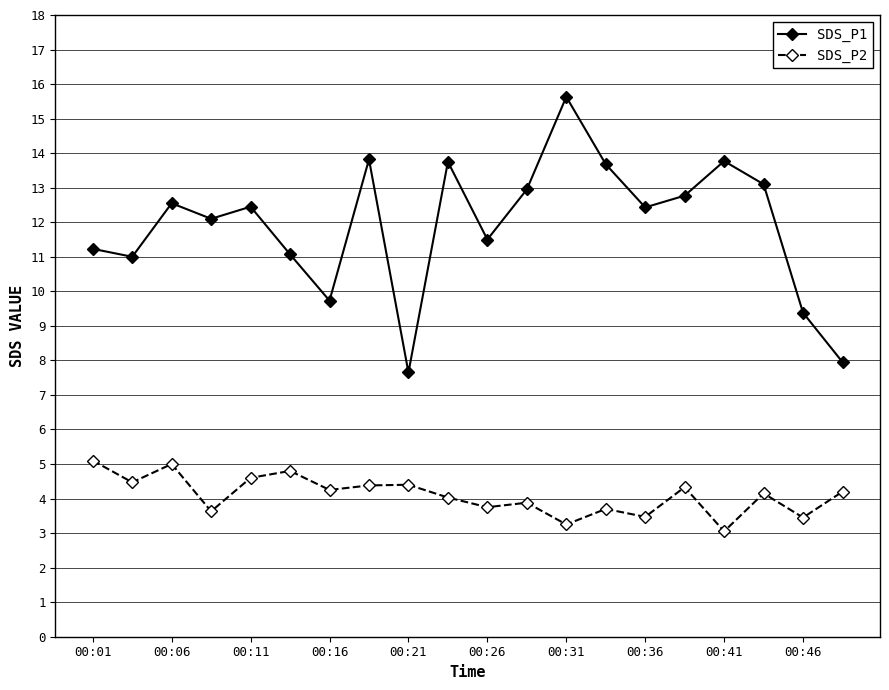

Which series has the widest spread of values?

SDS_P1